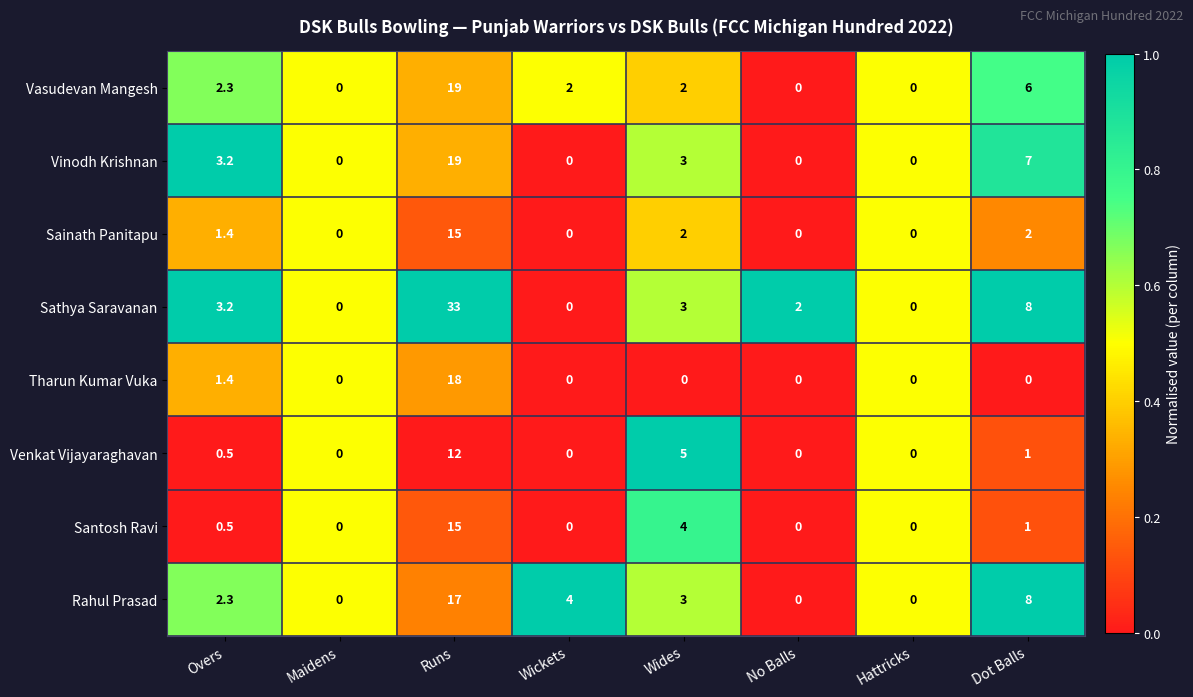

What is the average value of the Vinodh Krishnan series?

4.0